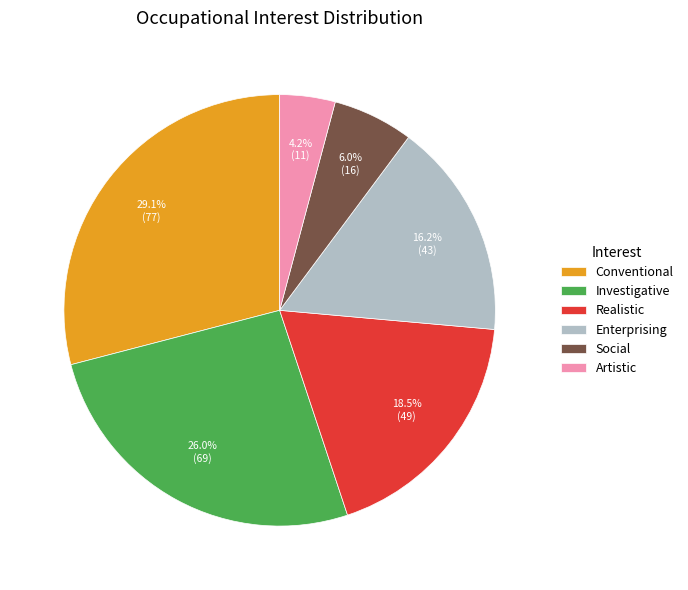

What is the ratio of the value at Realistic to the value at Enterprising?

1.1